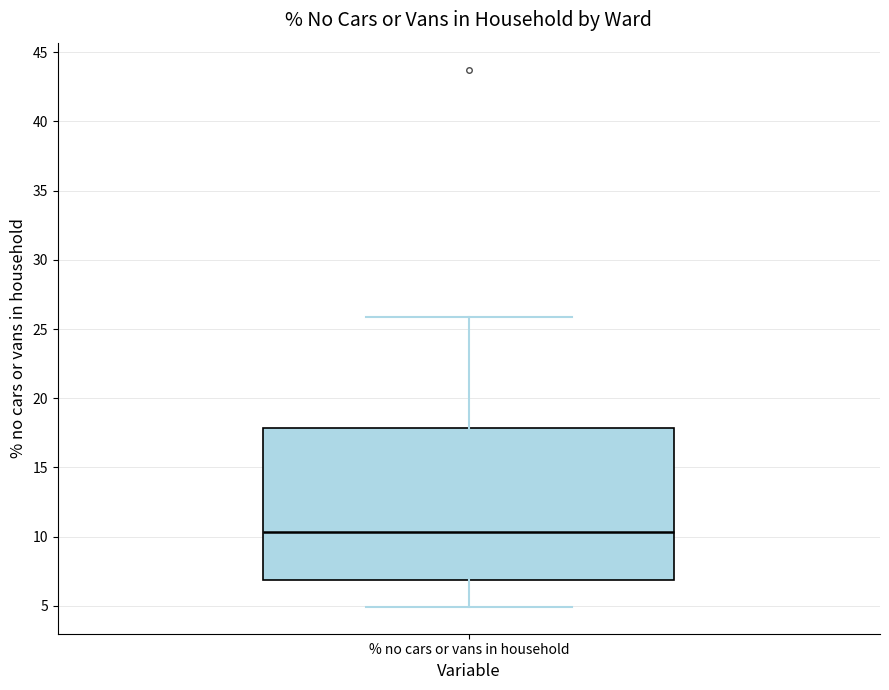

Transcribe this box plot: give where the median line is, the range the box spans, and where the two whiskers end, as read against the y-axis. The values are not printed on the chart, so give them approximately, as read against the axis.

median 10.5, box 7.0 to 18.0, whiskers 5.0 to 26.0